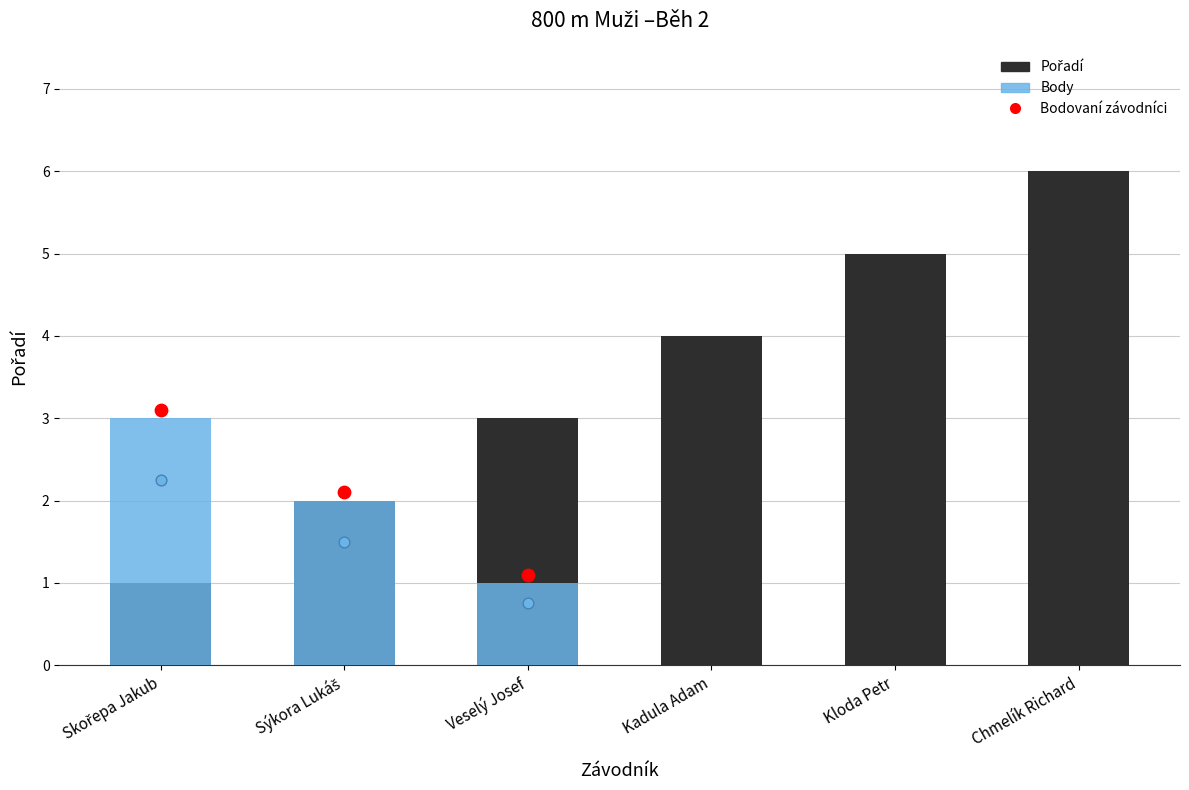

Which series has the widest spread of Y values?

Pořadí